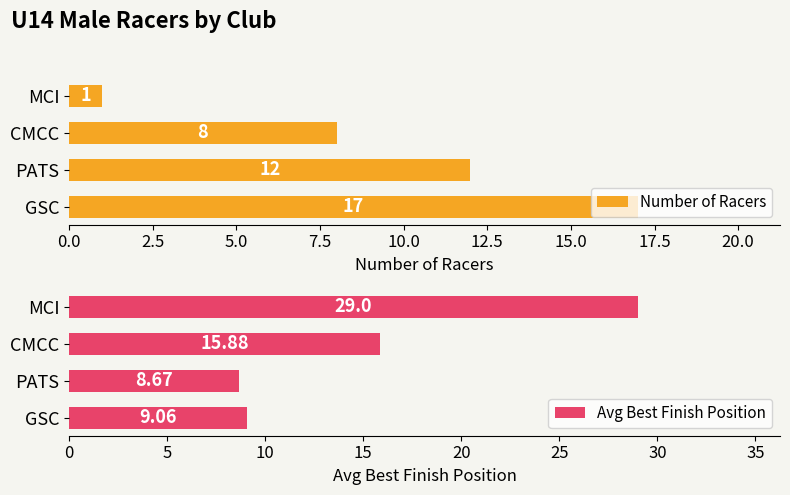

Is it true that Number of Racers equals 14.2 at CMCC?

False